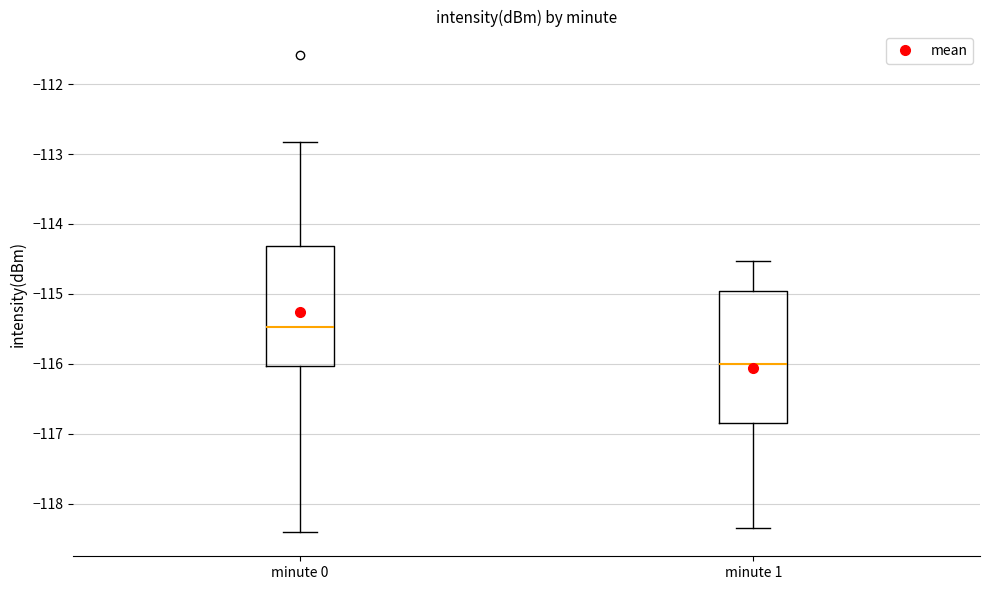

Which box is the tallest, from its lower edge to its upper edge?

minute 1